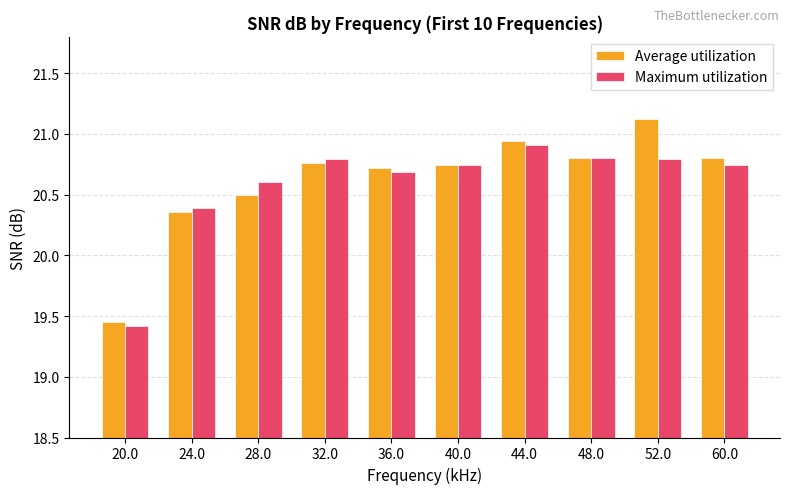

What is the total value across all series at 60.0?

41.5